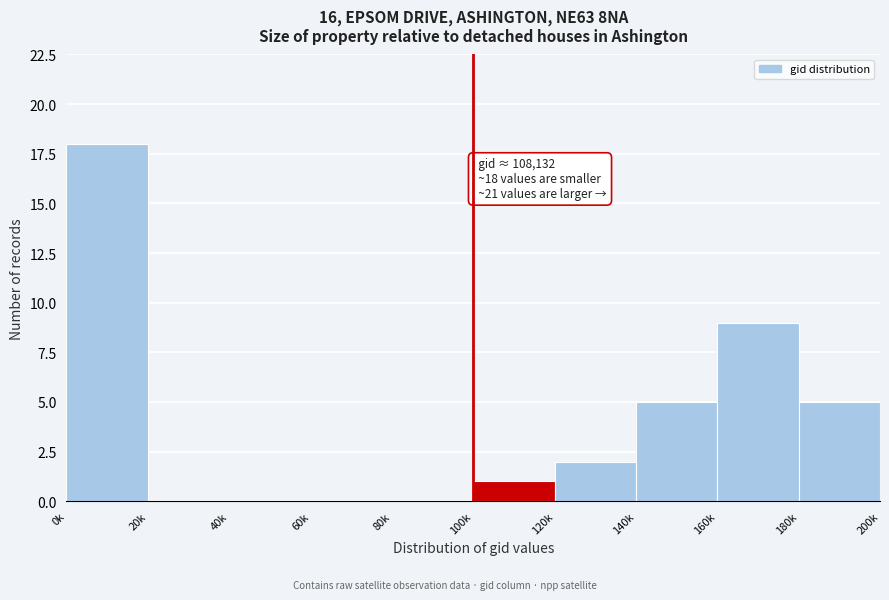

Reading left to right, extract all data points from this chart.

0k=18	20k=0	40k=0	60k=0	80k=0	100k=1	120k=2	140k=5	160k=9	180k=5